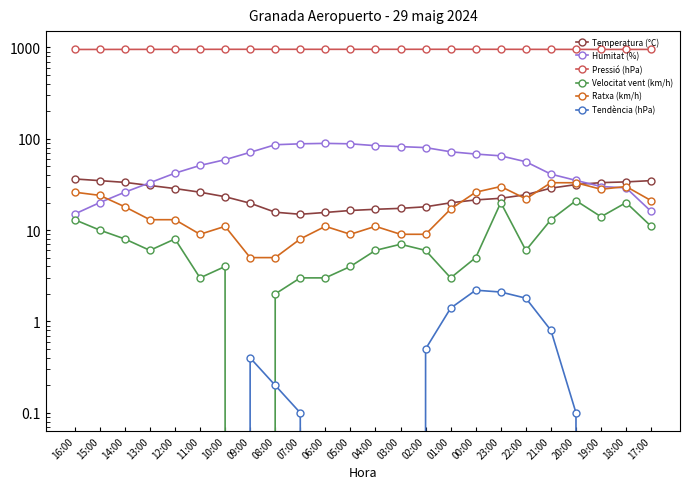

The Tendència (hPa) series shows 0.1 at 07:00. True or false?

True